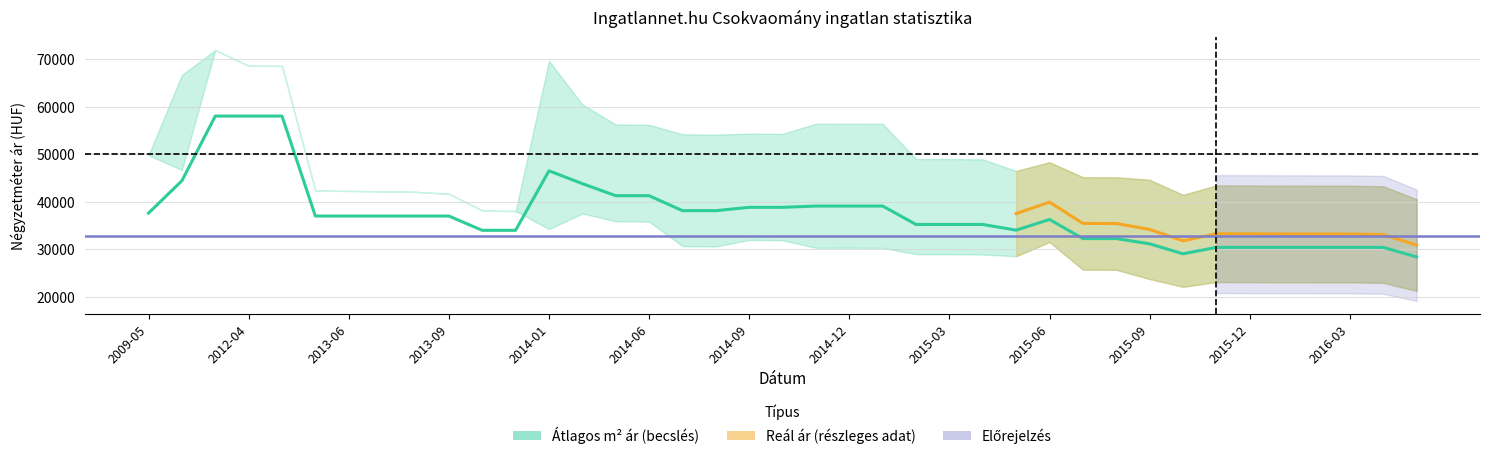

True or false: Átlagos reál ár and Szórás alsó határ cross at least once.

False